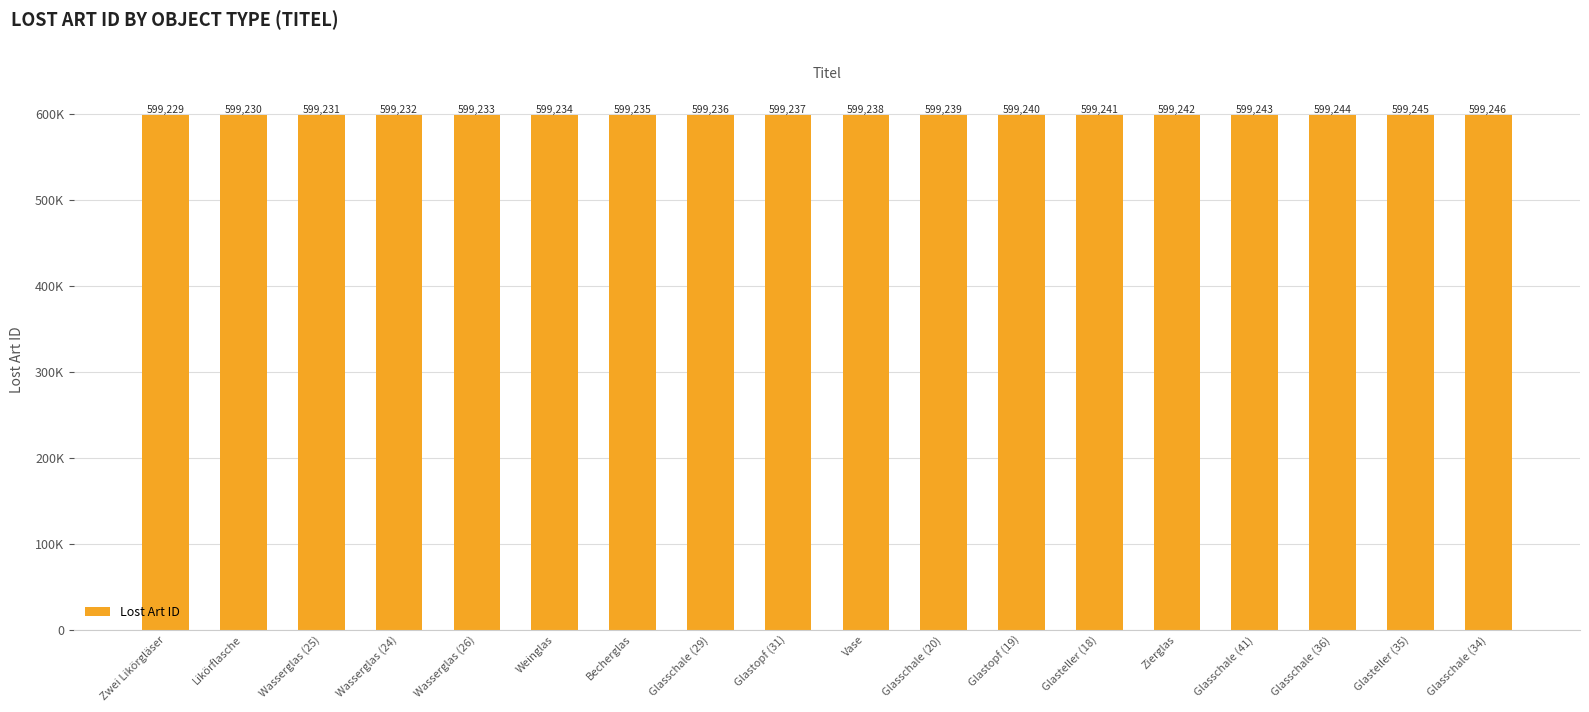

What is the average value?

599238